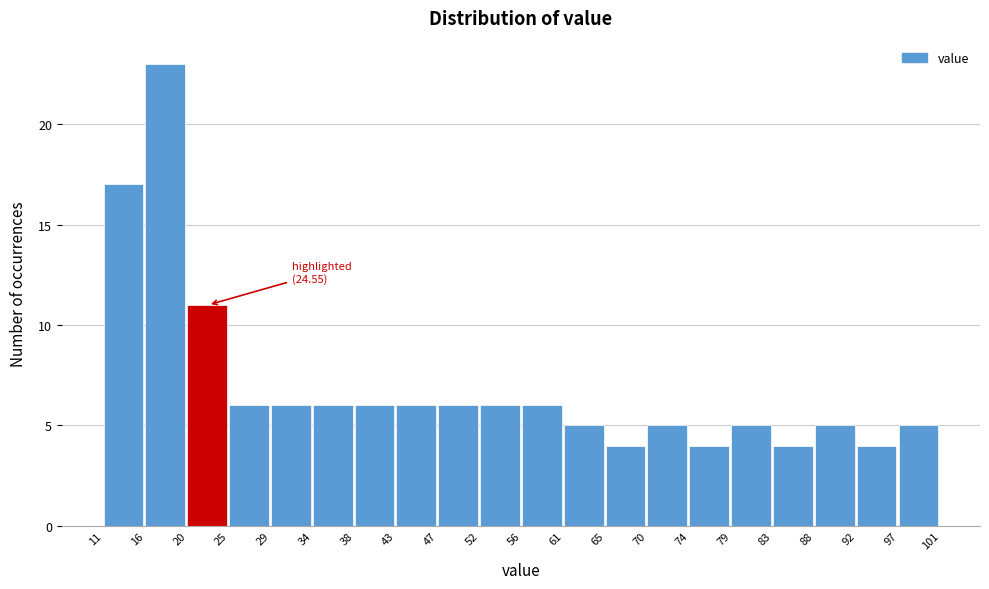

Over which range of the x-axis is the bar tallest?

16 to 20